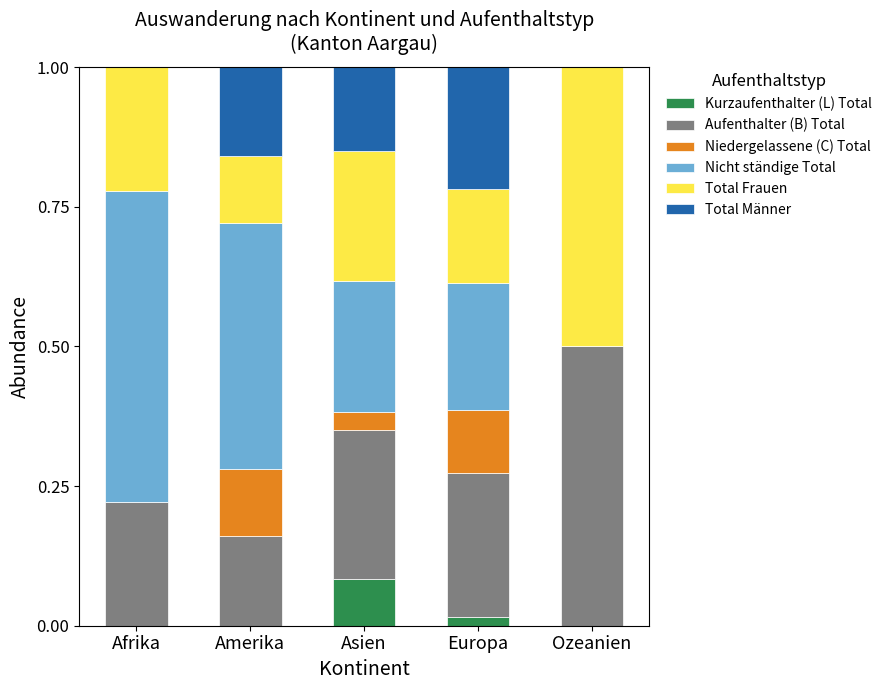

What is the total value across all series at Amerika?

1.0